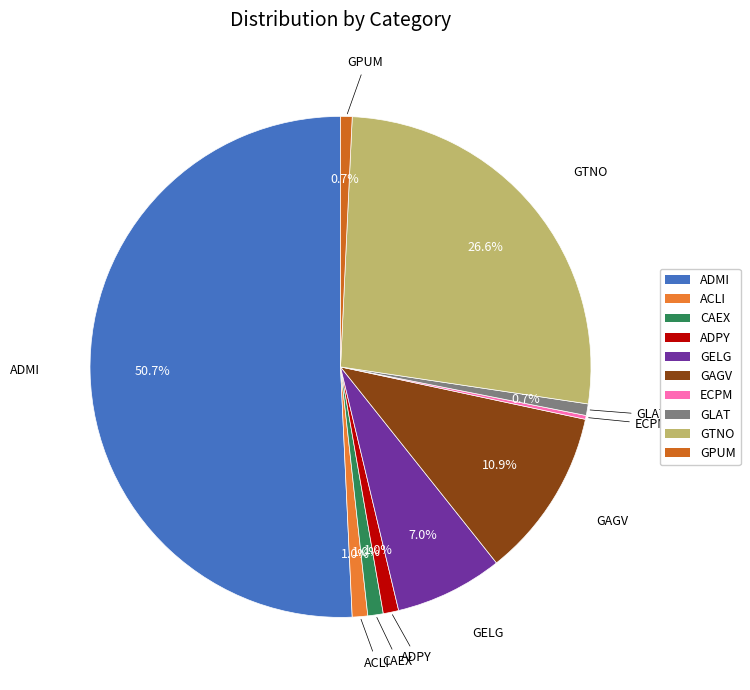

What percentage is NOT represented by ACLI?

99.0%